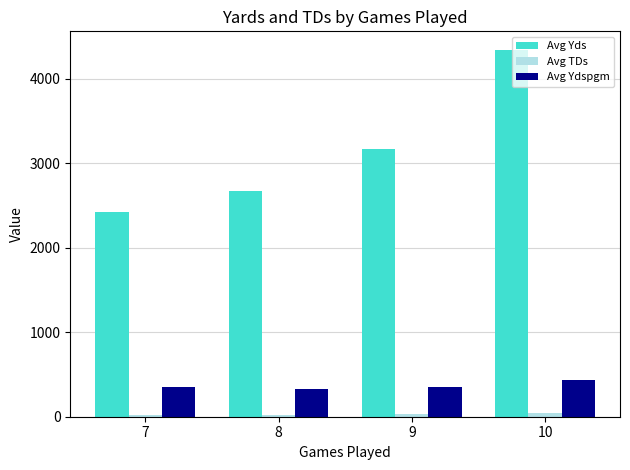

What is the value of the Avg Ydspgm bar at the 3rd from the left?

352.7